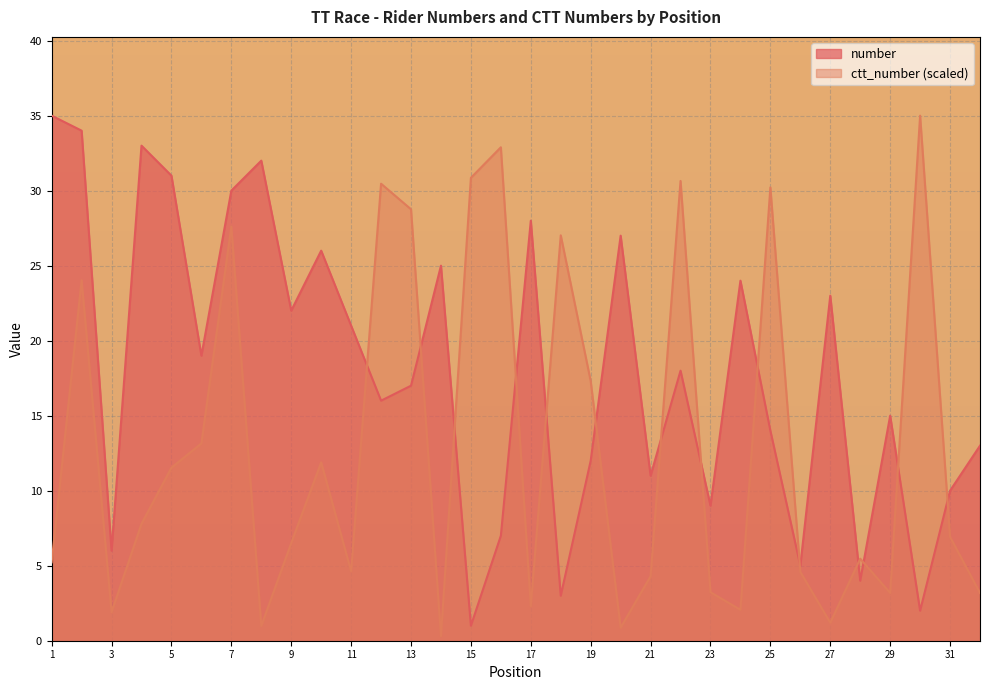

What is the difference between the highest and lowest values at 7?

2.4